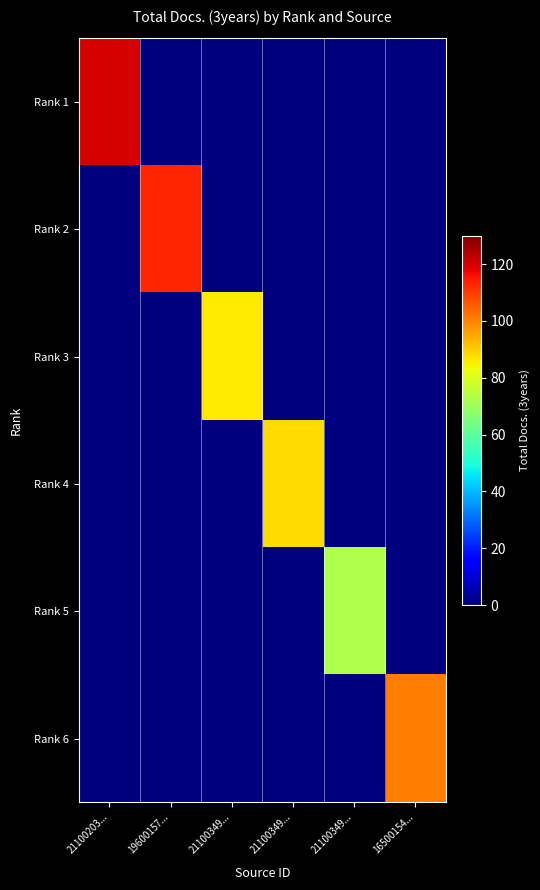

Which series changed the most between 21100203... and 21100349...?

Rank 1